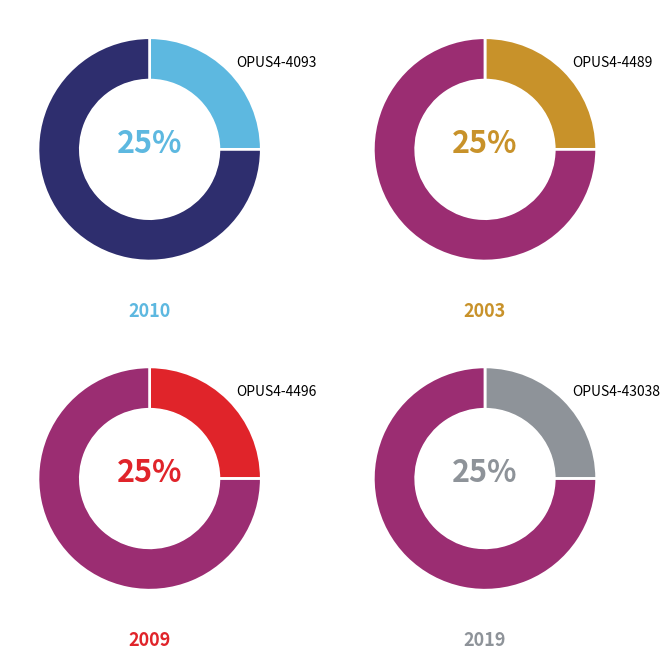

The OPUS4-4496 slice represents 19% of the pie. True or false?

False